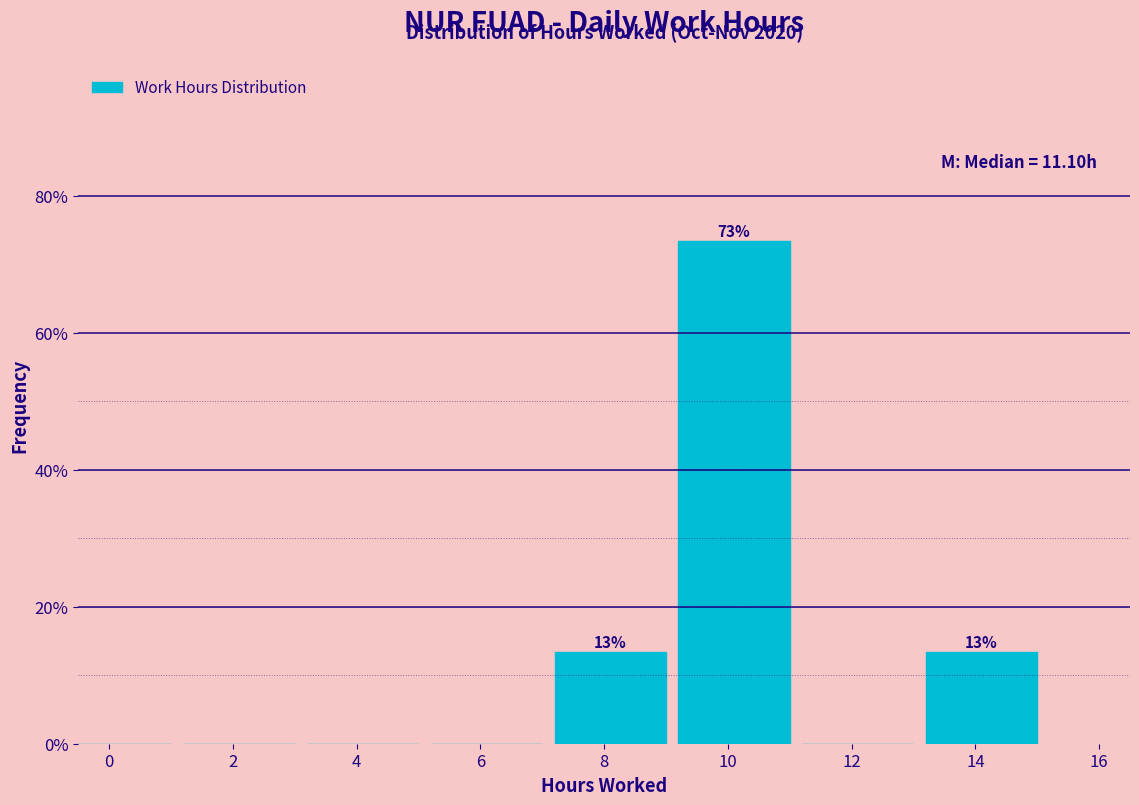

Reading left to right, list all the values displayed in this chart.

0=0.0	2=0.0	4=0.0	6=0.0	8=13.3	10=73.3	12=0.0	14=13.3